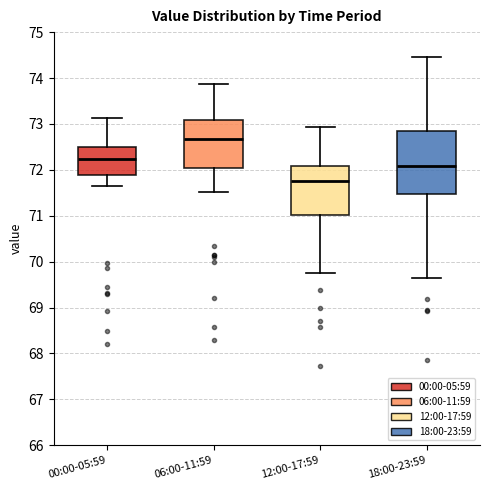

Where is the upper edge of the box for 00:00-05:59 on the y-axis? The values are not printed on the chart, so give them approximately, as read against the axis.

72.5